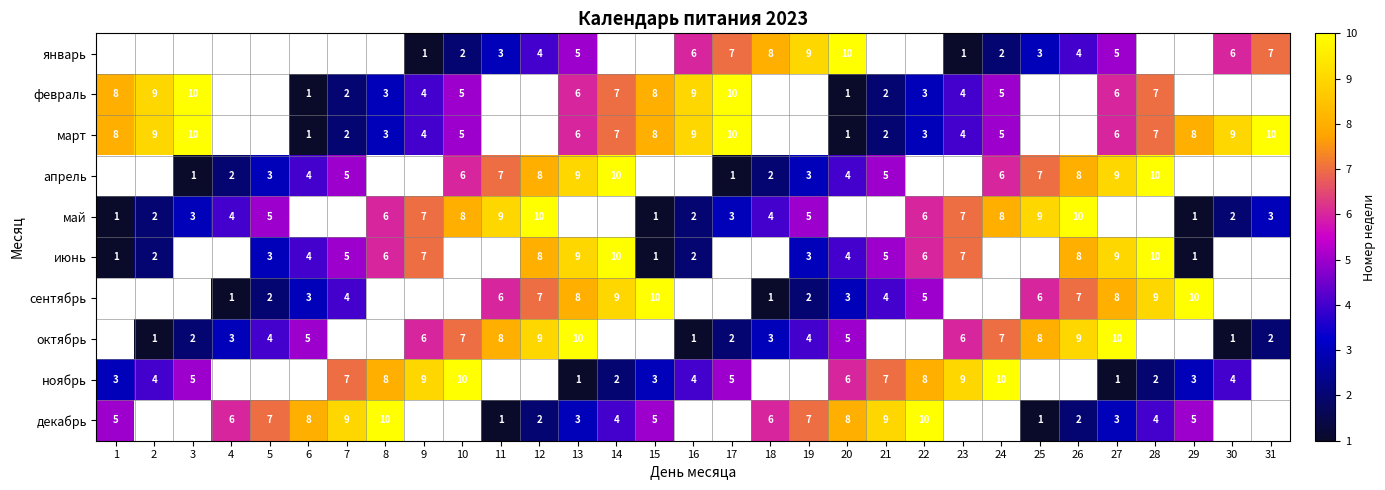

What is the sum of the сентябрь values at 6 and 29?

13